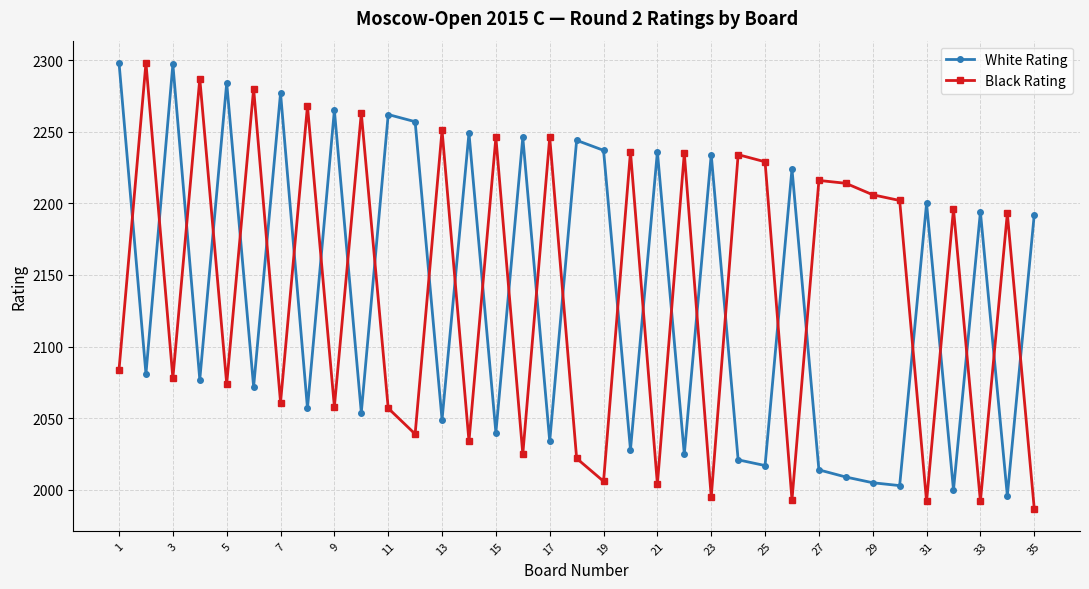

What is the smallest value displayed?

1987